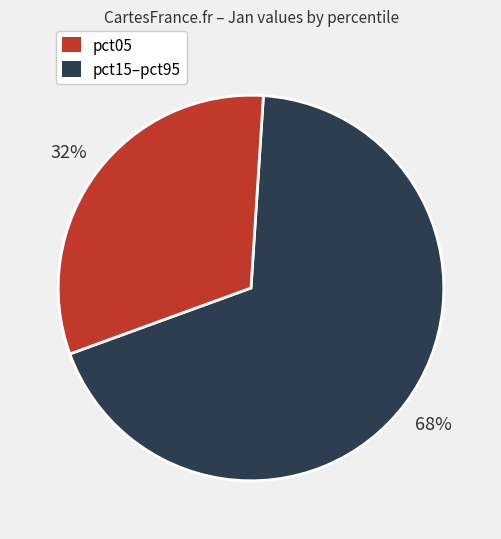

To the nearest percent, what is the average slice percentage?

50%